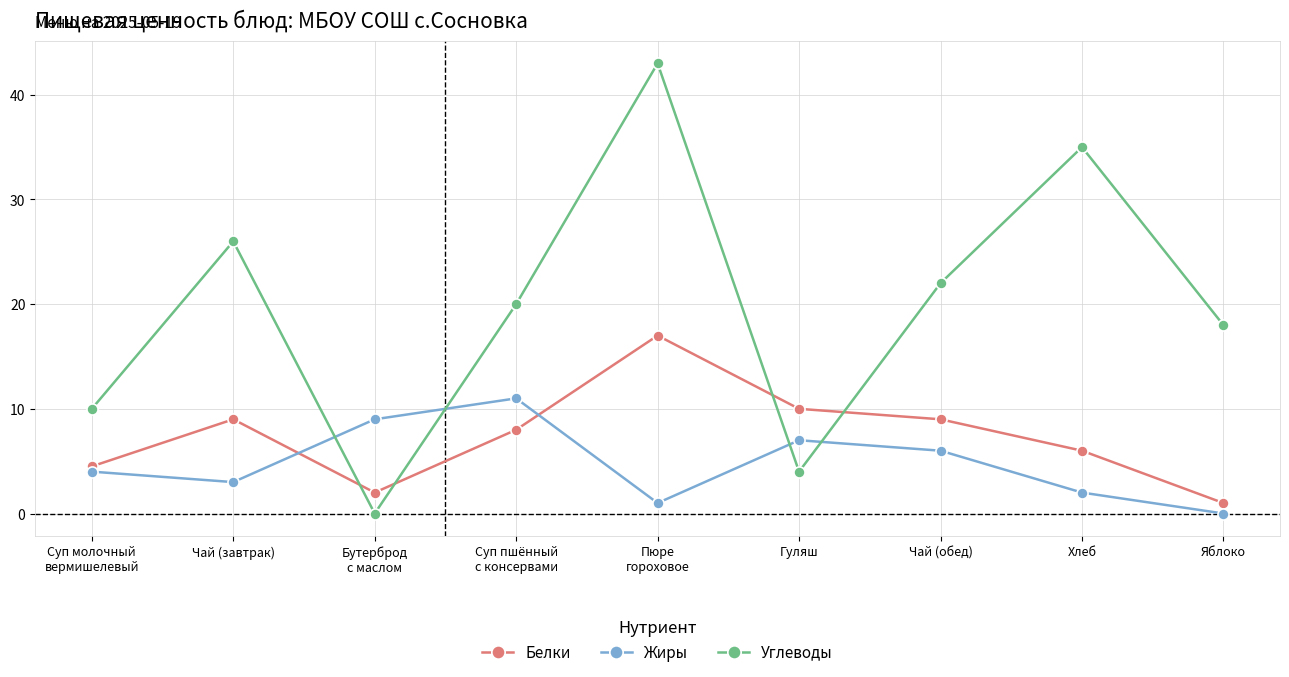

How many times do Углеводы and Белки cross each other?

4